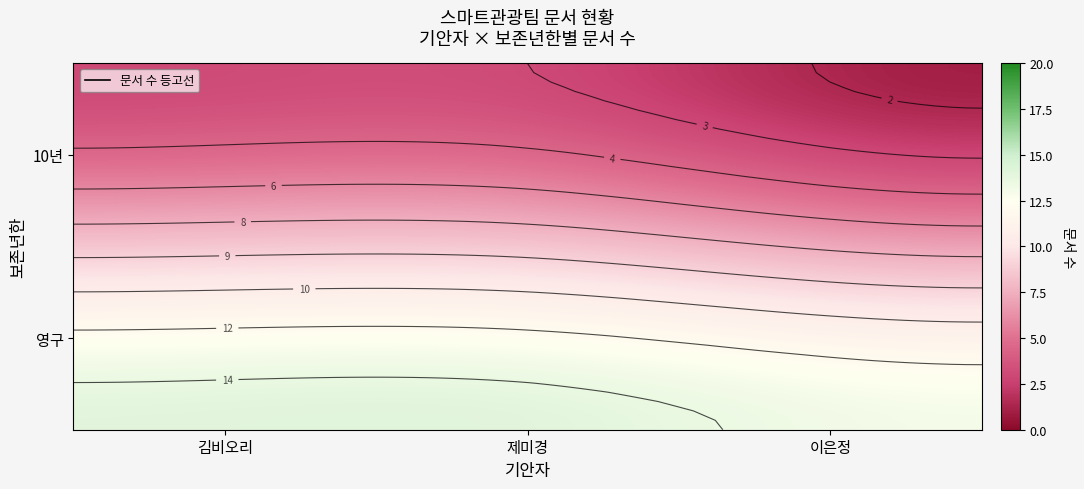

Is the value of 제미경 at 10년 greater than the value of 김비오리 at 10년?

No